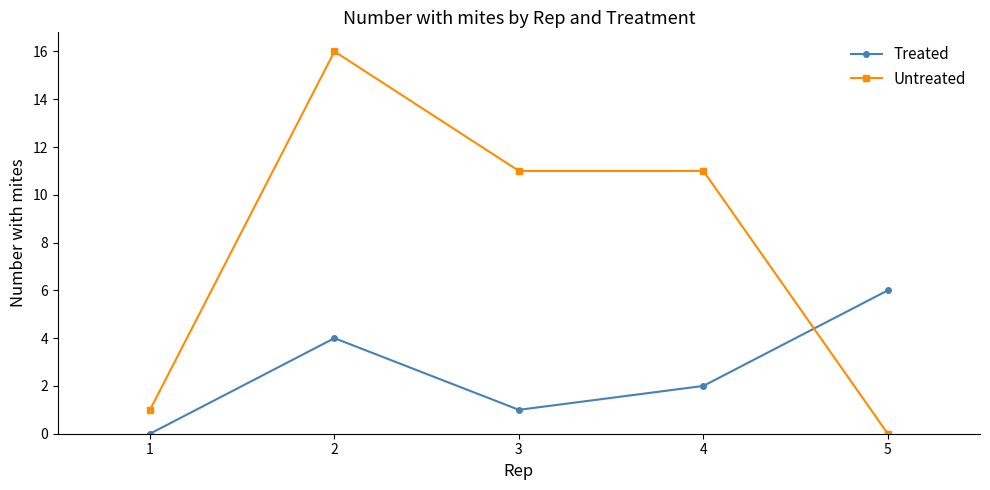

What is the total value across all series at 2?

20